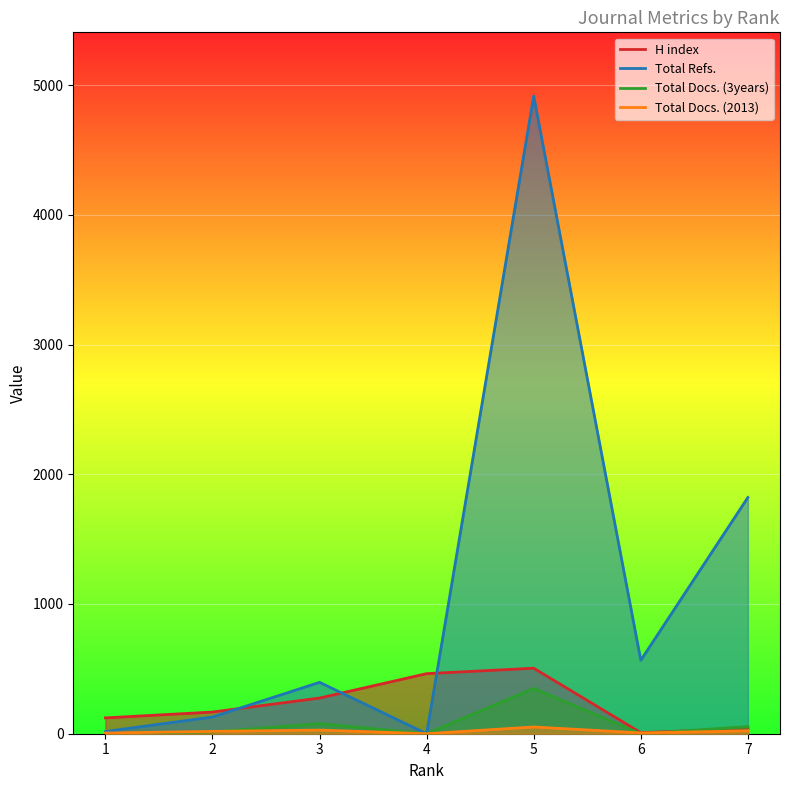

List the series in order of their peak value, lowest first.

Total Docs. (2013), Total Docs. (3years), H index, Total Refs.